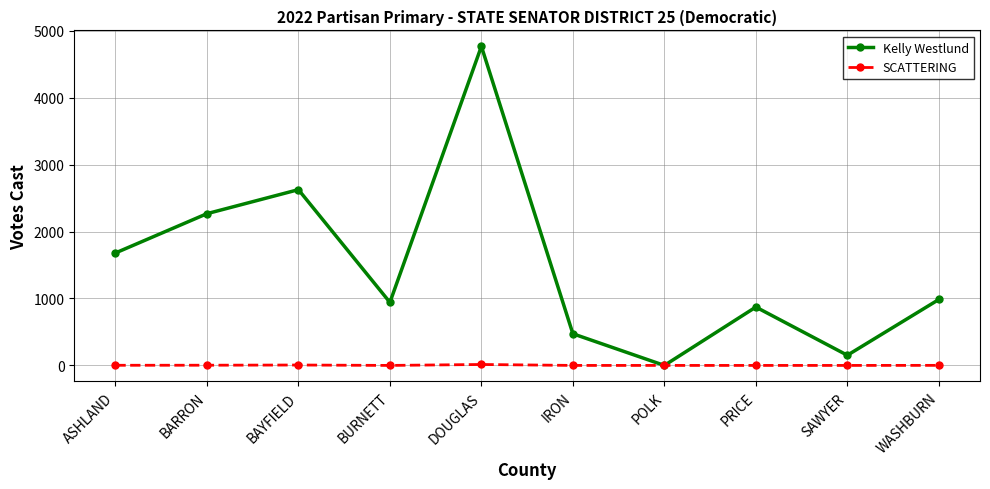

What is the label of the 4th point from the left?

BURNETT